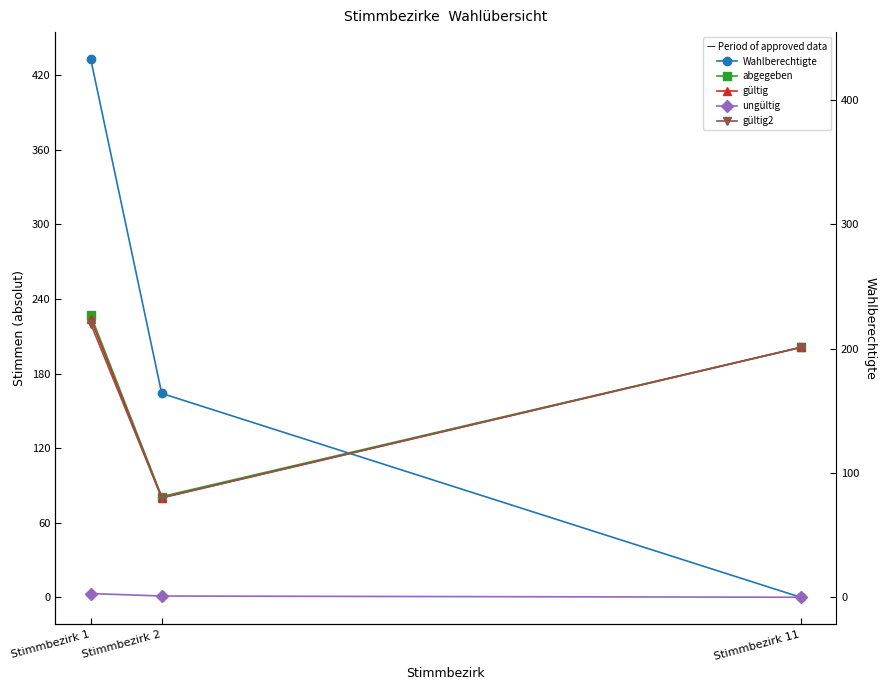

What is the value of the gültig point at the 2nd from the left?

80